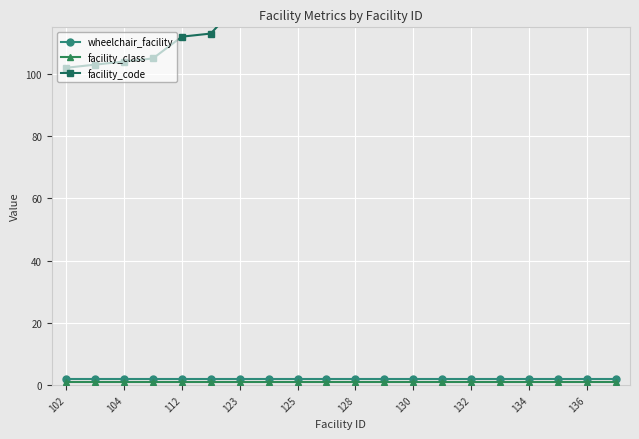

Which series has the widest spread of values?

facility_code